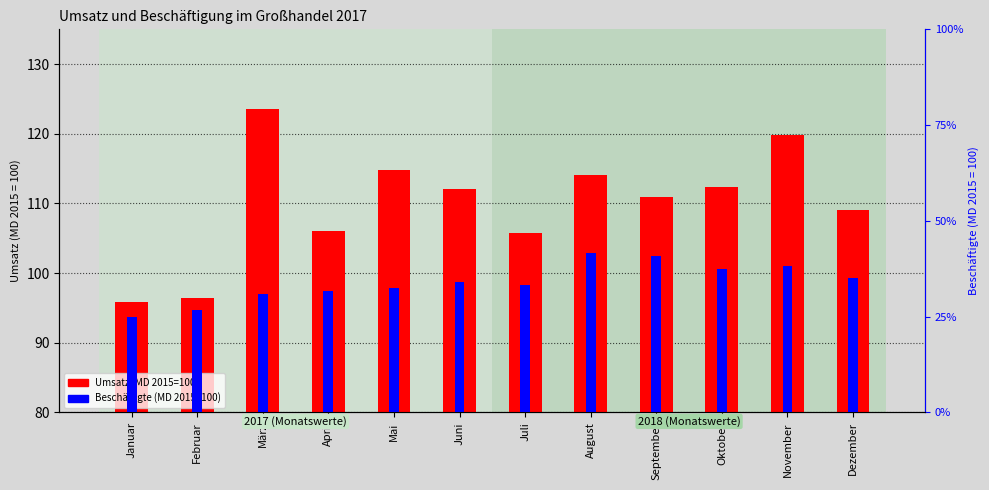

Rank the series at Februar from lowest to highest value.

Umsatz (MD 2015=100), Beschäftigte (MD 2015=100)